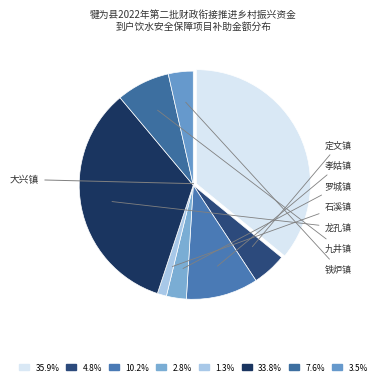

Count the number of slices in the pie.

8